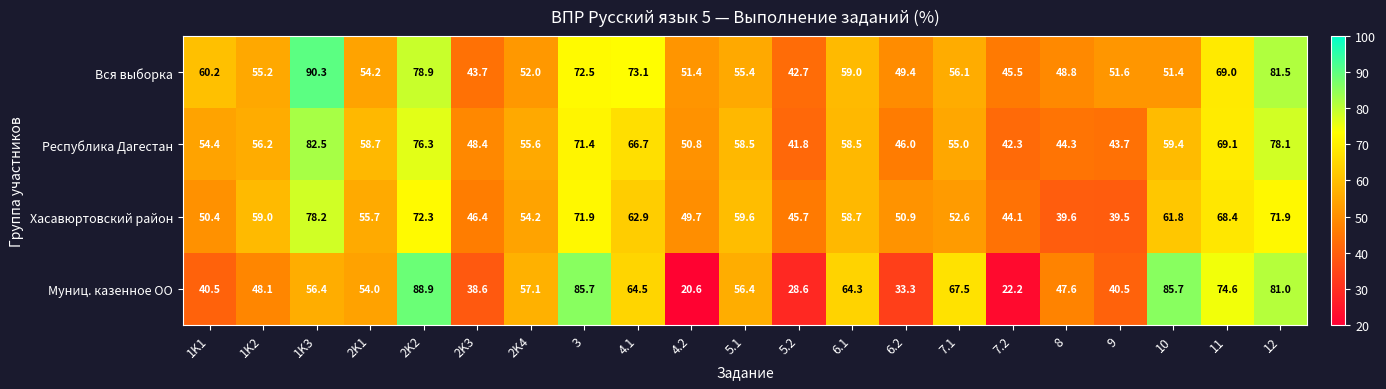

Is it true that Республика Дагестан equals 18.4 at 5.1?

False